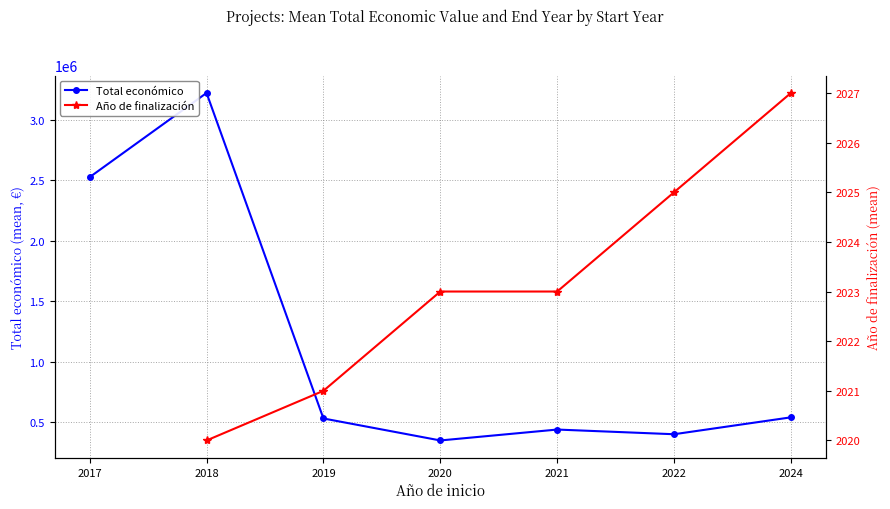

At how many categories does at least one series exceed 2097538?

2